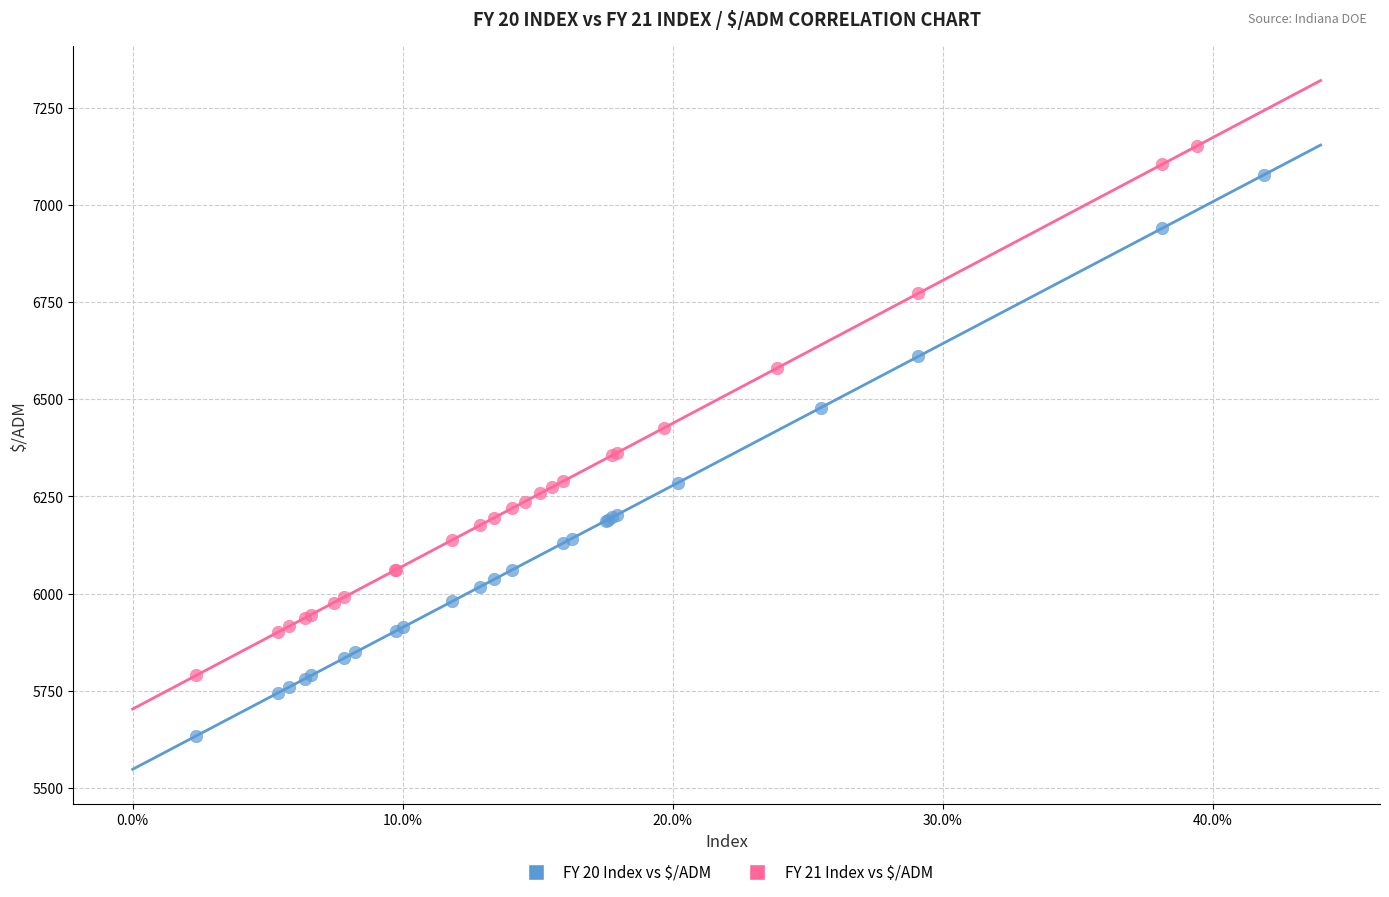

Which series has the widest spread of Y values?

FY 20 Index vs $/ADM